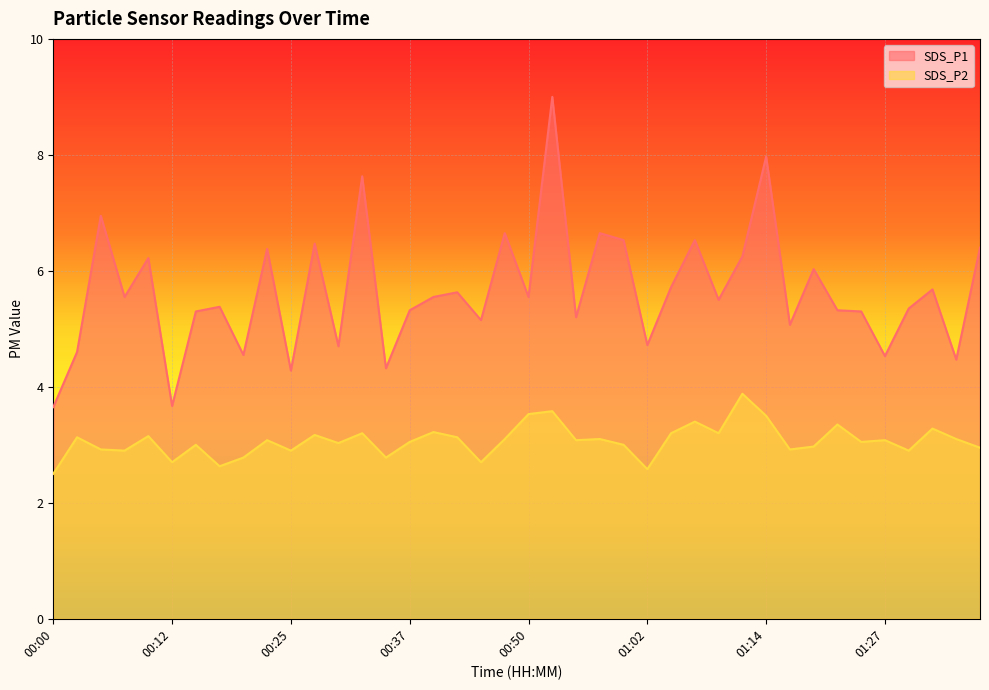

Rank the categories by SDS_P1 value from lowest to highest.

00:00, 00:12, 00:25, 00:35, 01:34, 01:27, 00:20, 00:02, 00:30, 01:02, 01:17, 00:45, 00:55, 00:15, 01:24, 00:37, 01:22, 01:29, 00:17, 01:10, 00:07, 00:40, 00:50, 00:42, 01:32, 01:05, 01:19, 00:10, 01:12, 00:22, 01:37, 00:27, 01:00, 01:07, 00:47, 00:57, 00:05, 00:32, 01:14, 00:52